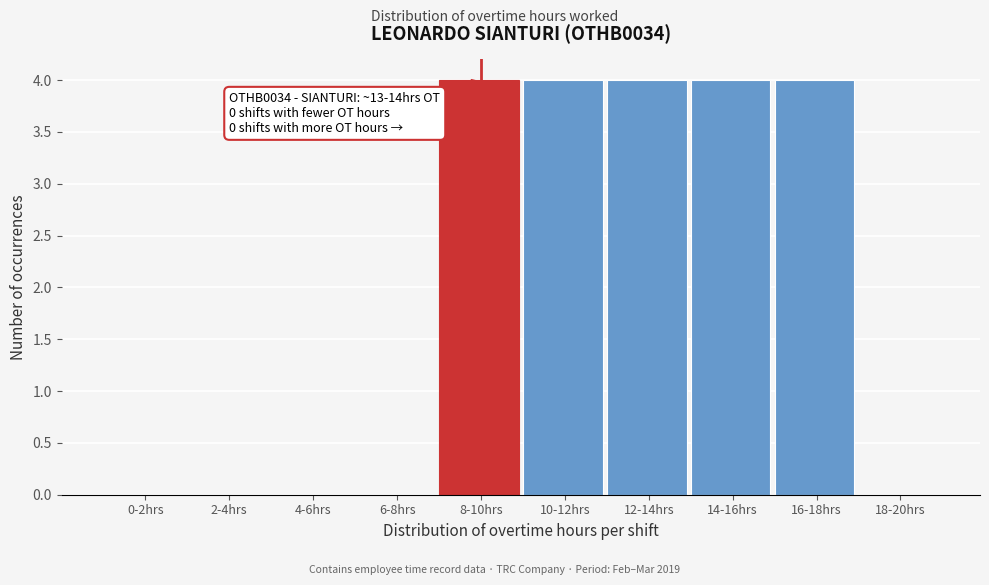

What is the sum of the values at 18-20hrs and 8-10hrs?

4